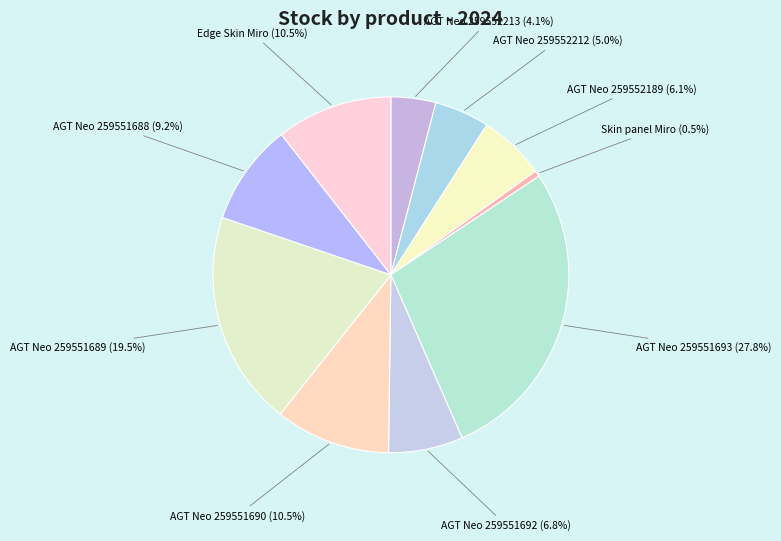

Does AGT Neo 259552213 account for over 50% of the chart?

No